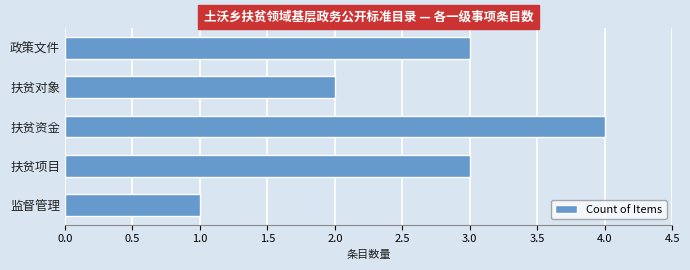

Reading top to bottom, transcribe all the data shown in this chart.

3	2	4	3	1